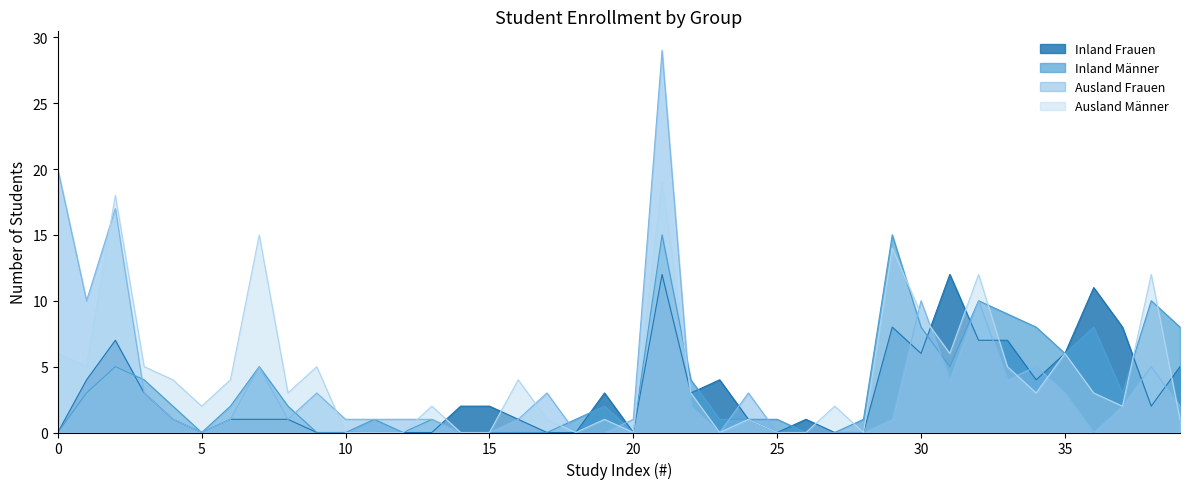

Is the value of Ausland Männer at 15 greater than the value of Inland Frauen at 35?

No